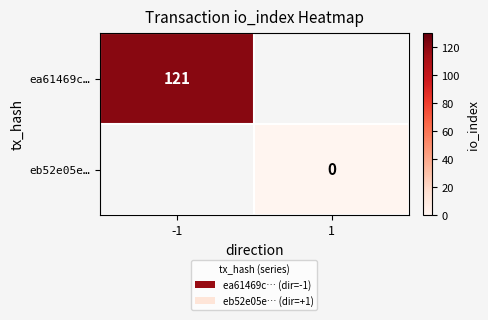

True or false: ea61469c… has a value of 190 at -1.

False